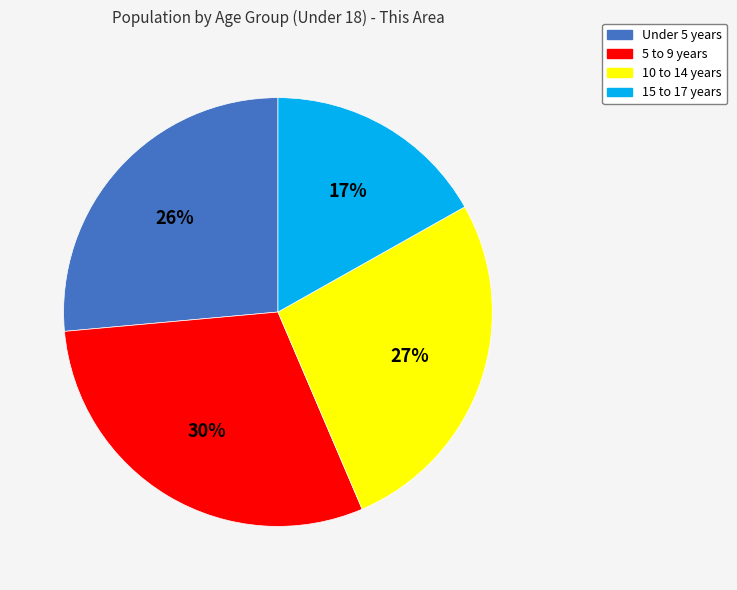

To the nearest percent, what is the average slice percentage?

25%